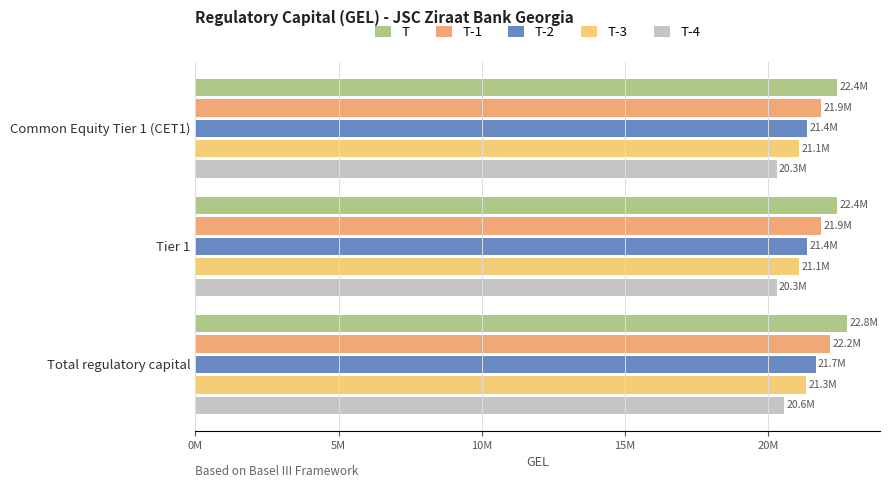

Which series has the widest spread of values?

T